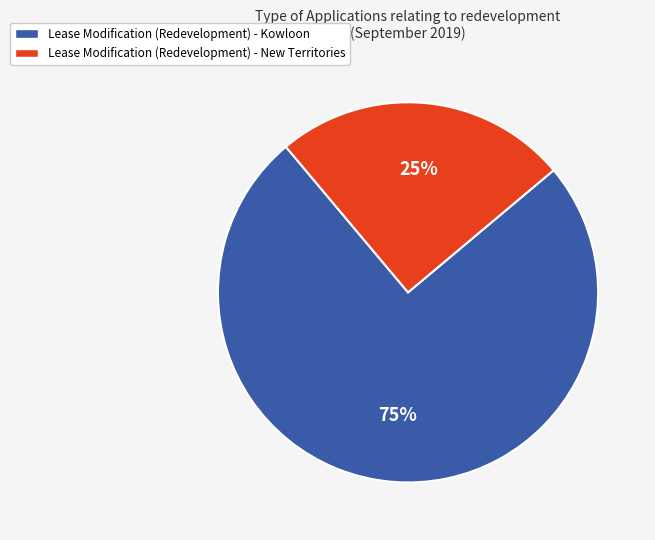

Does any single category account for the majority?

Yes